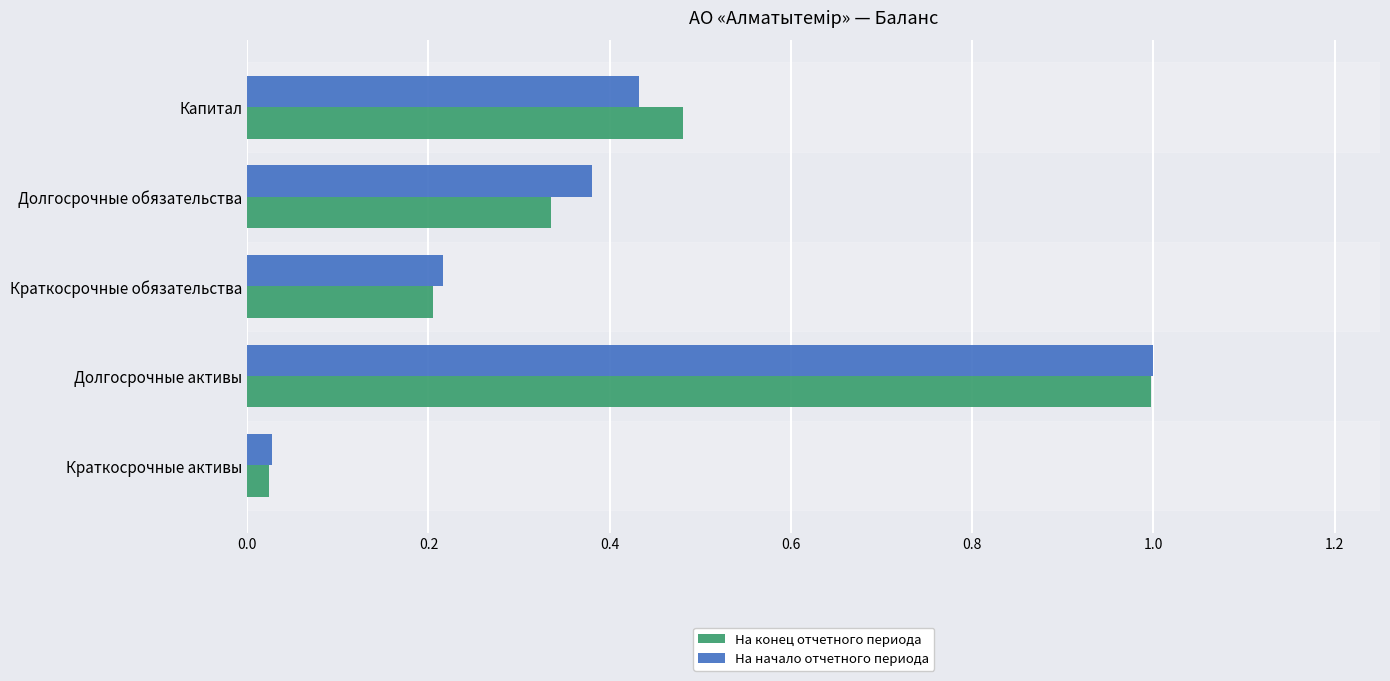

What is the sum of all На начало отчетного периода values?

2.1